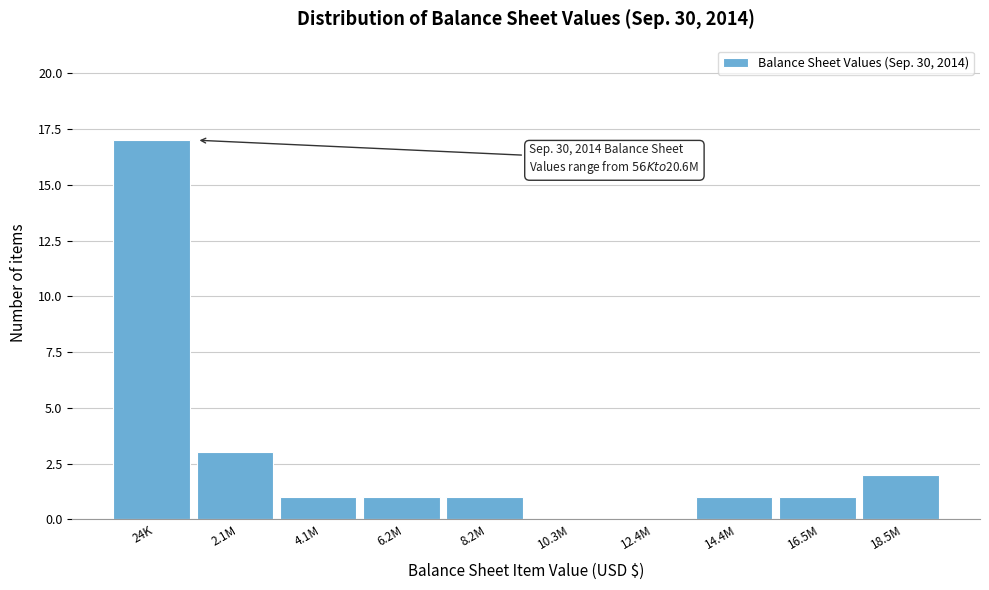

Reading left to right, list all the values displayed in this chart.

24K=17	2.1M=3	4.1M=1	6.2M=1	8.2M=1	10.3M=0	12.4M=0	14.4M=1	16.5M=1	18.5M=2